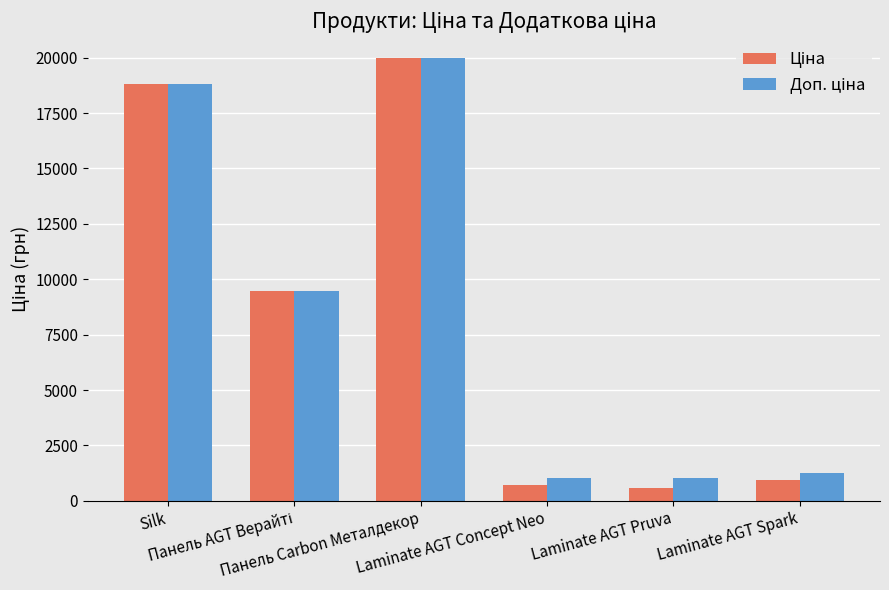

What is the smallest value displayed?

564.0